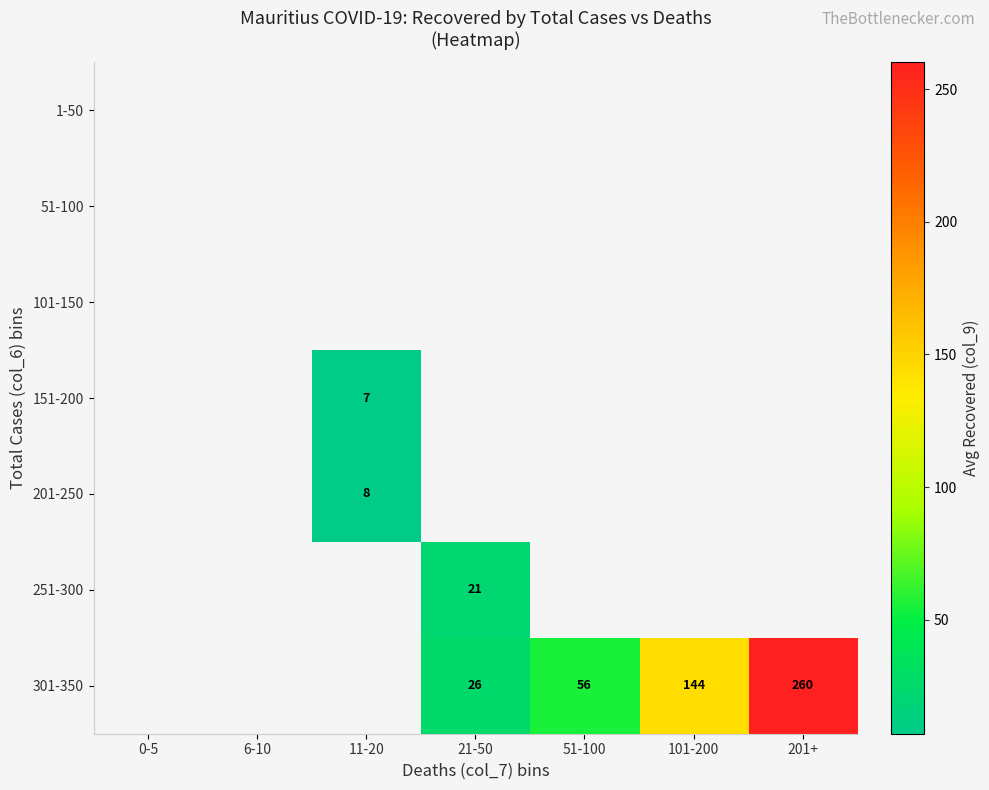

True or false: 301-350 has a value of 144 at 101-200.

True